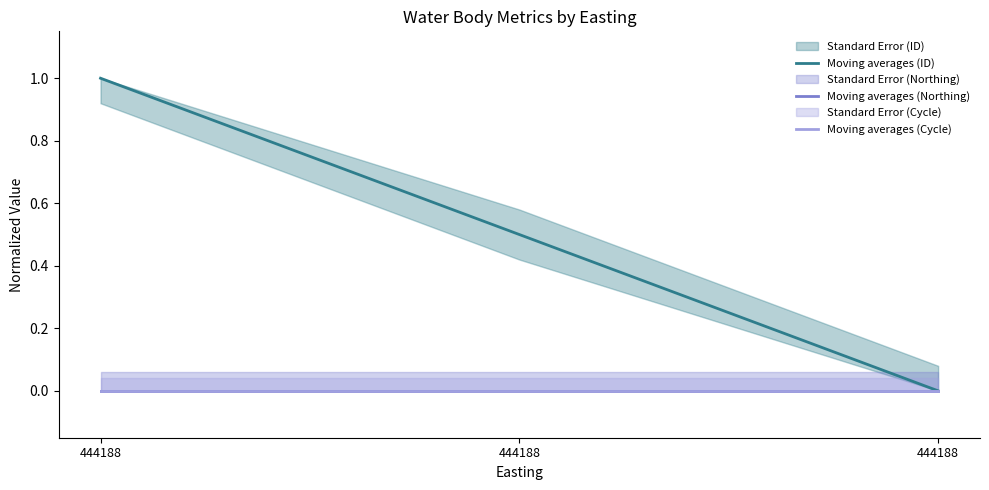

List the labels in order of Moving averages (Northing) value, smallest first.

444188, 444188, 444188